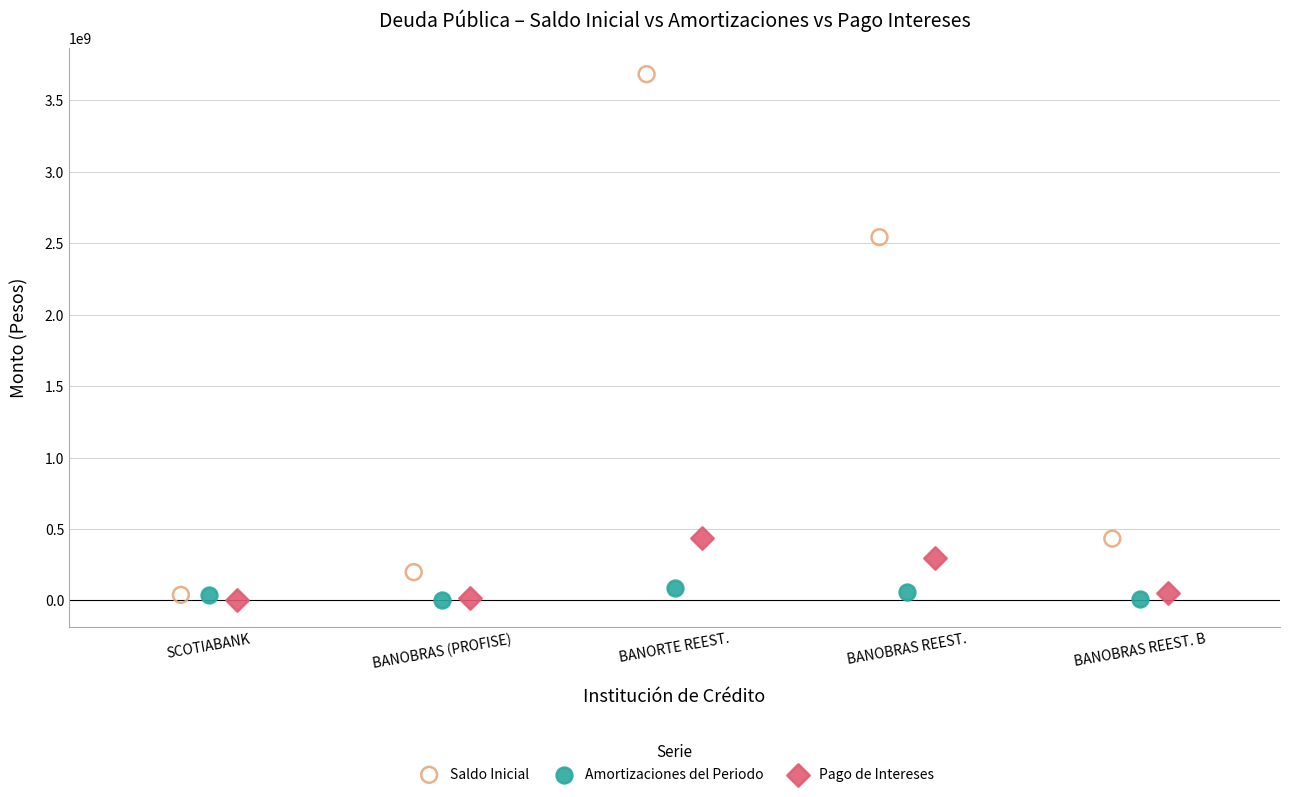

Which series has the widest spread of Y values?

Saldo Inicial